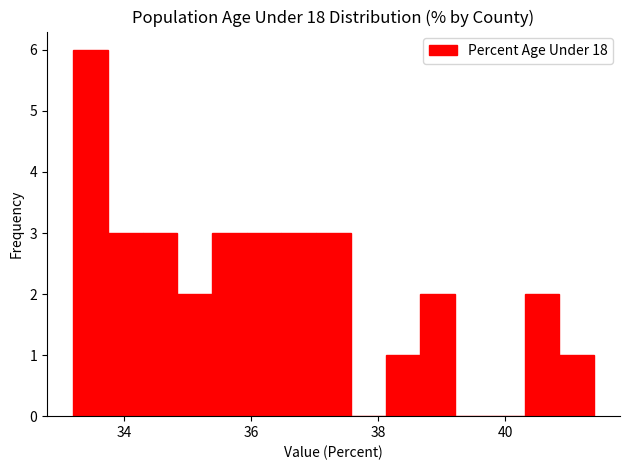

Read against the x-axis, roughly where is the centre of the tallest bar?

33.4